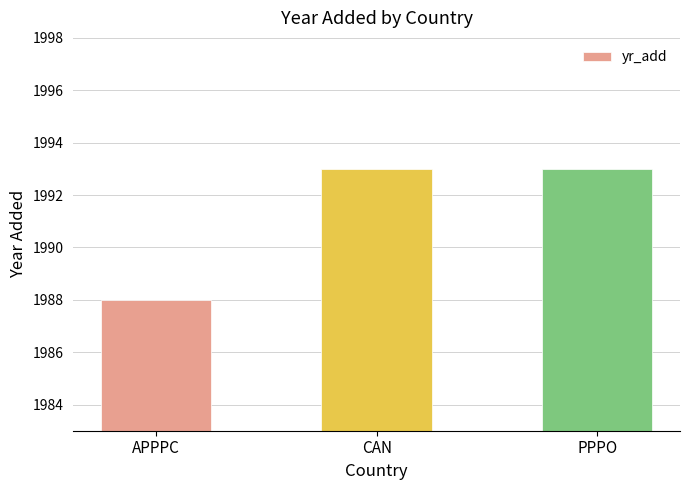

Approximately how many times larger is the value at PPPO compared to APPPC?

1.0